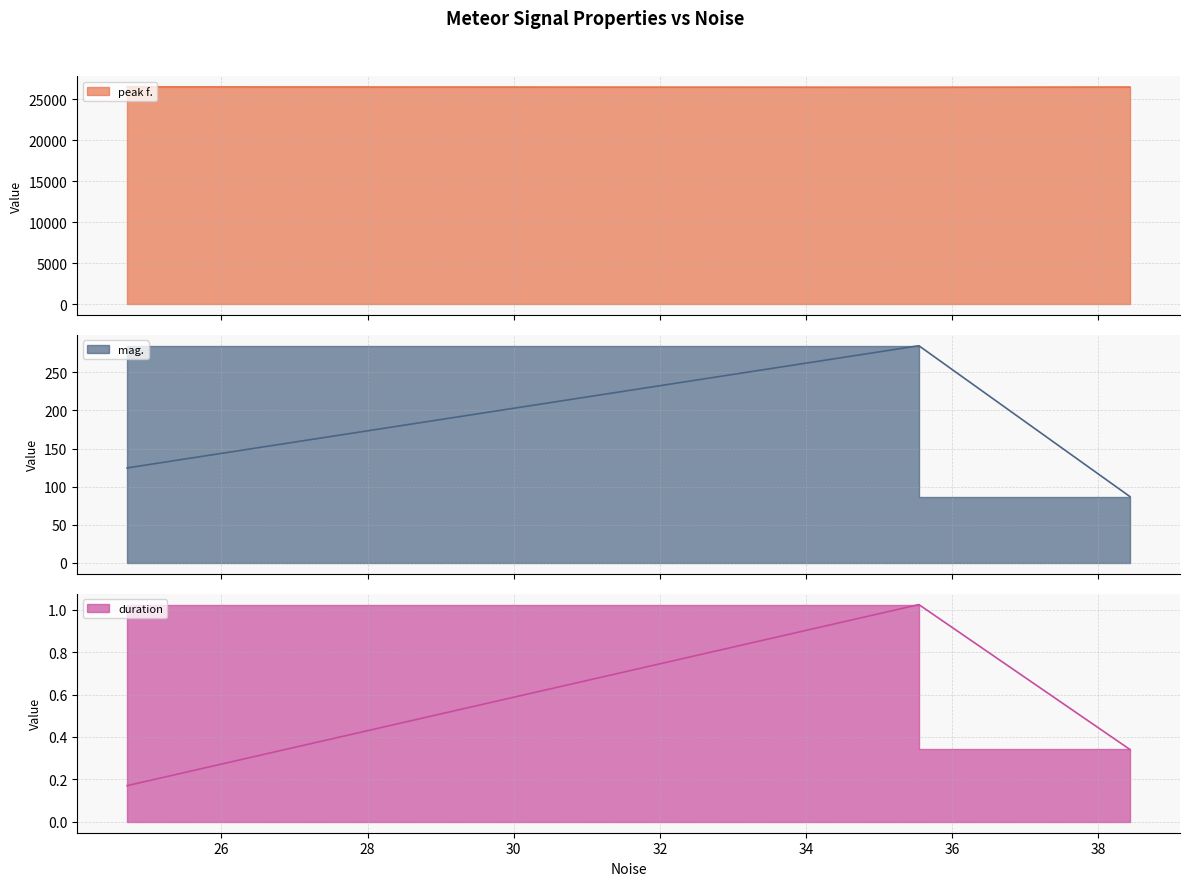

What are all the series names shown in the legend?

peak f., mag., duration